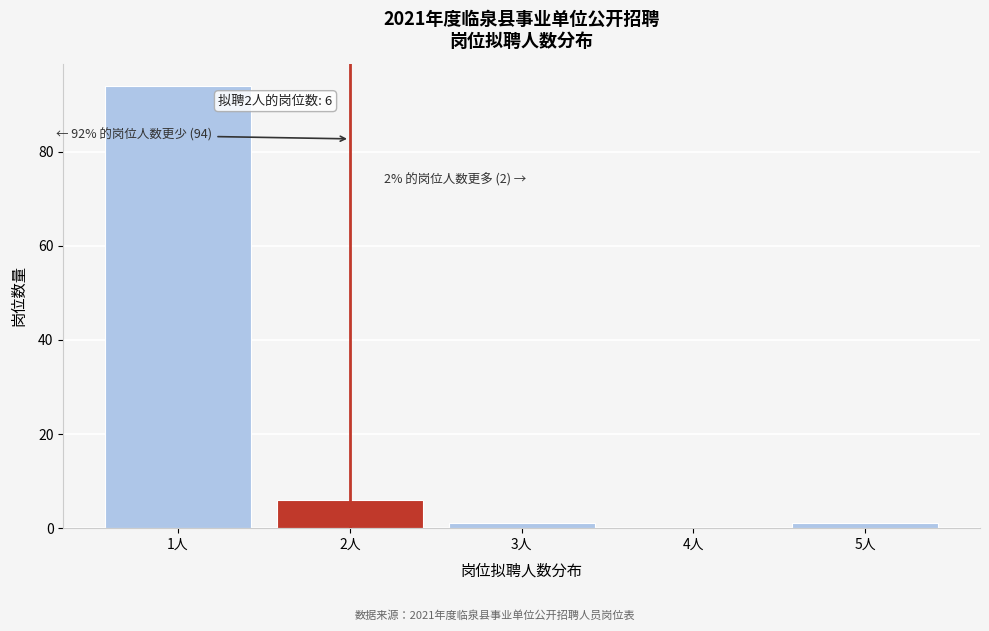

Reading right to left, transcribe all the data shown in this chart.

5人=1	4人=0	3人=1	2人=6	1人=94